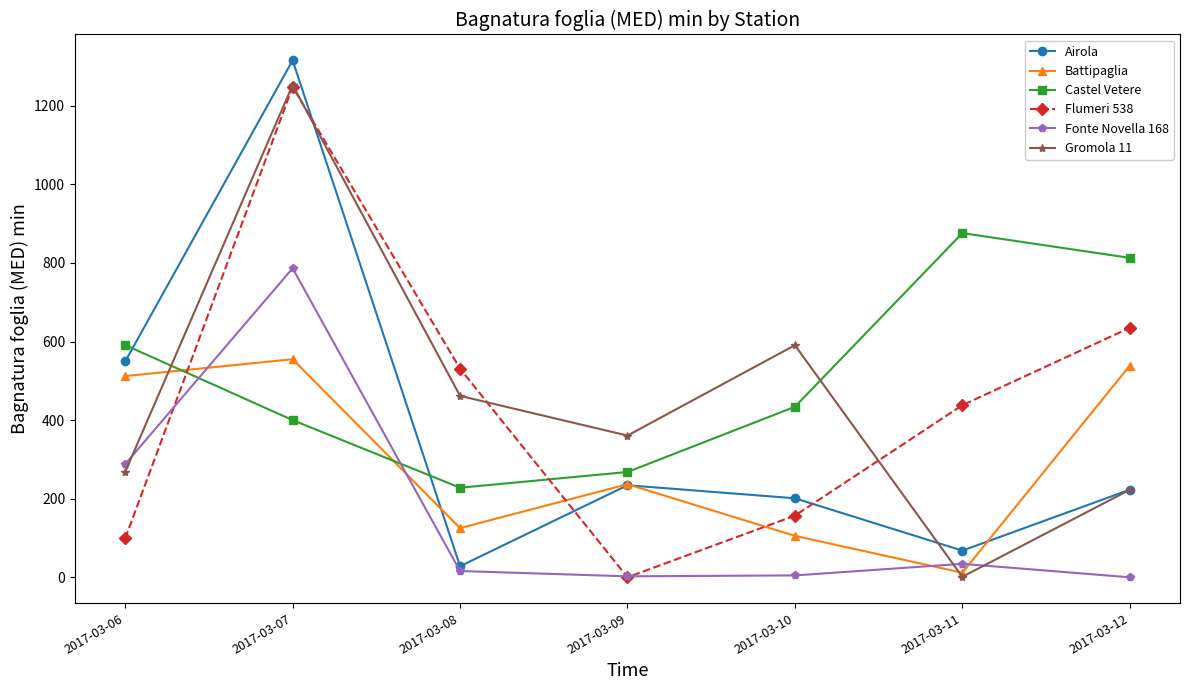

Does the chart have visible grid lines?

No